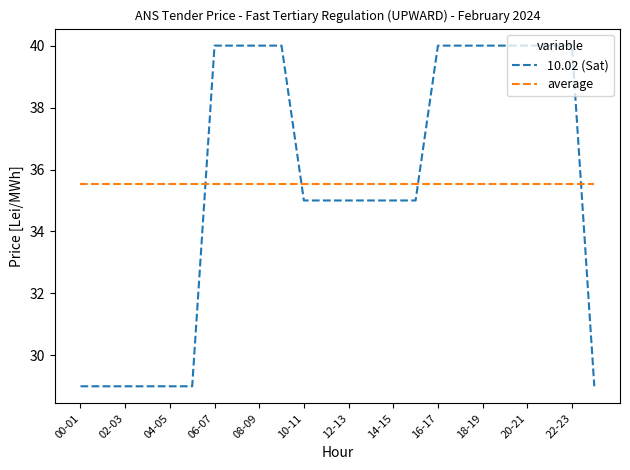

What is the minimum value shown in the chart?

29.0